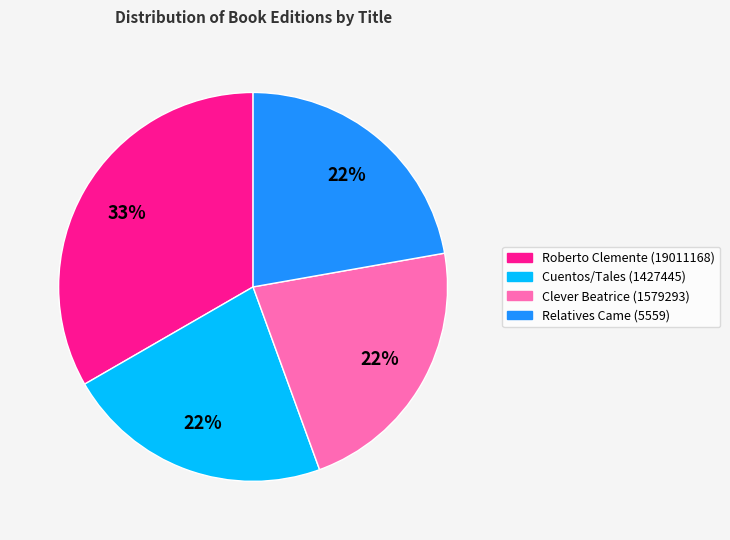

What percentage is the Clever Beatrice (1579293) slice, to the nearest percent?

22%